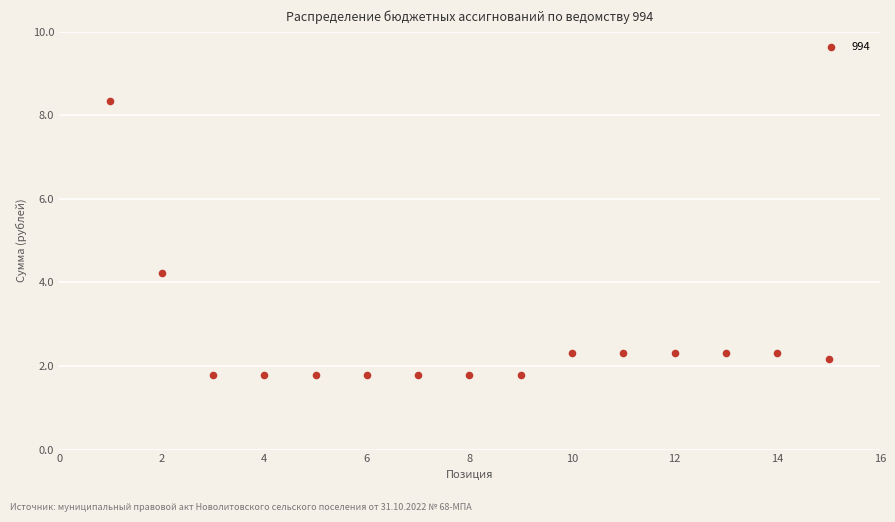

What is the range of Y values (max minus min)?

6.6